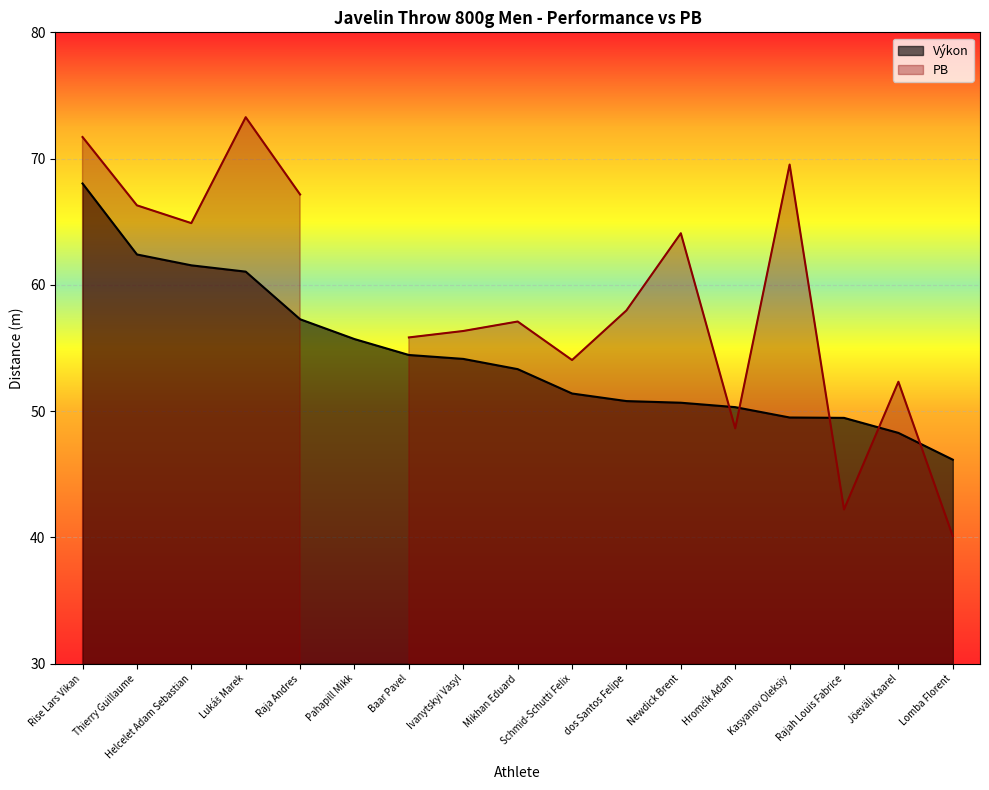

What is the ratio of the value at Lukáš Marek to the value at Baar Pavel?

1.1